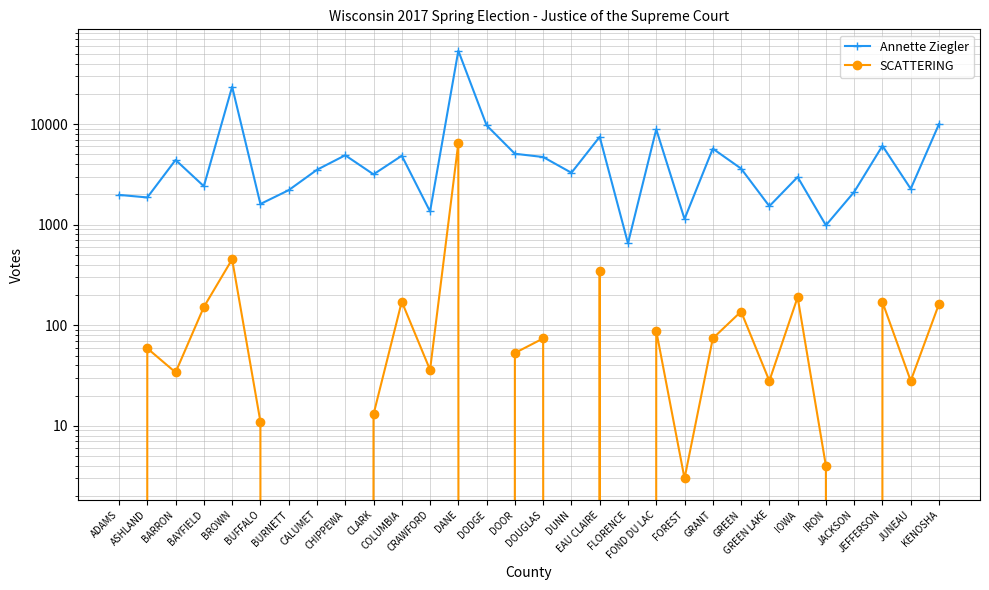

List the series in order of their overall mean, lowest first.

SCATTERING, Annette Ziegler